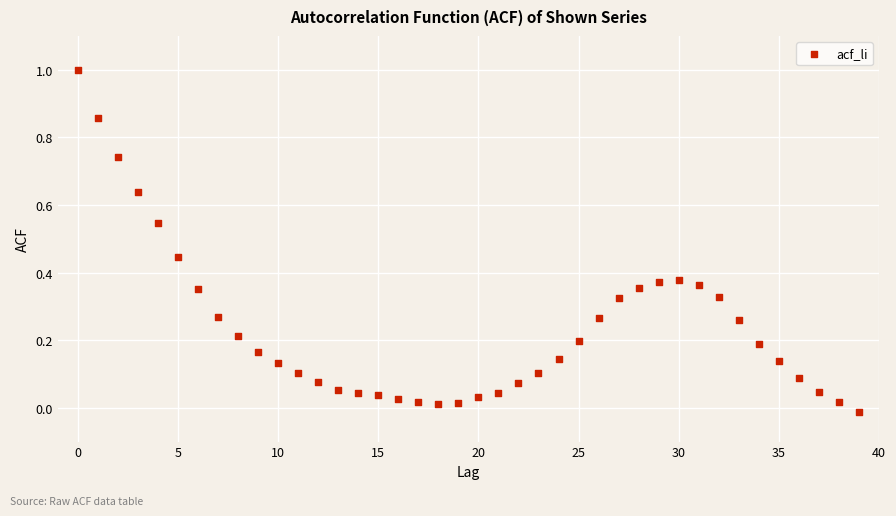

What is the range of Y values (max minus min)?

1.0